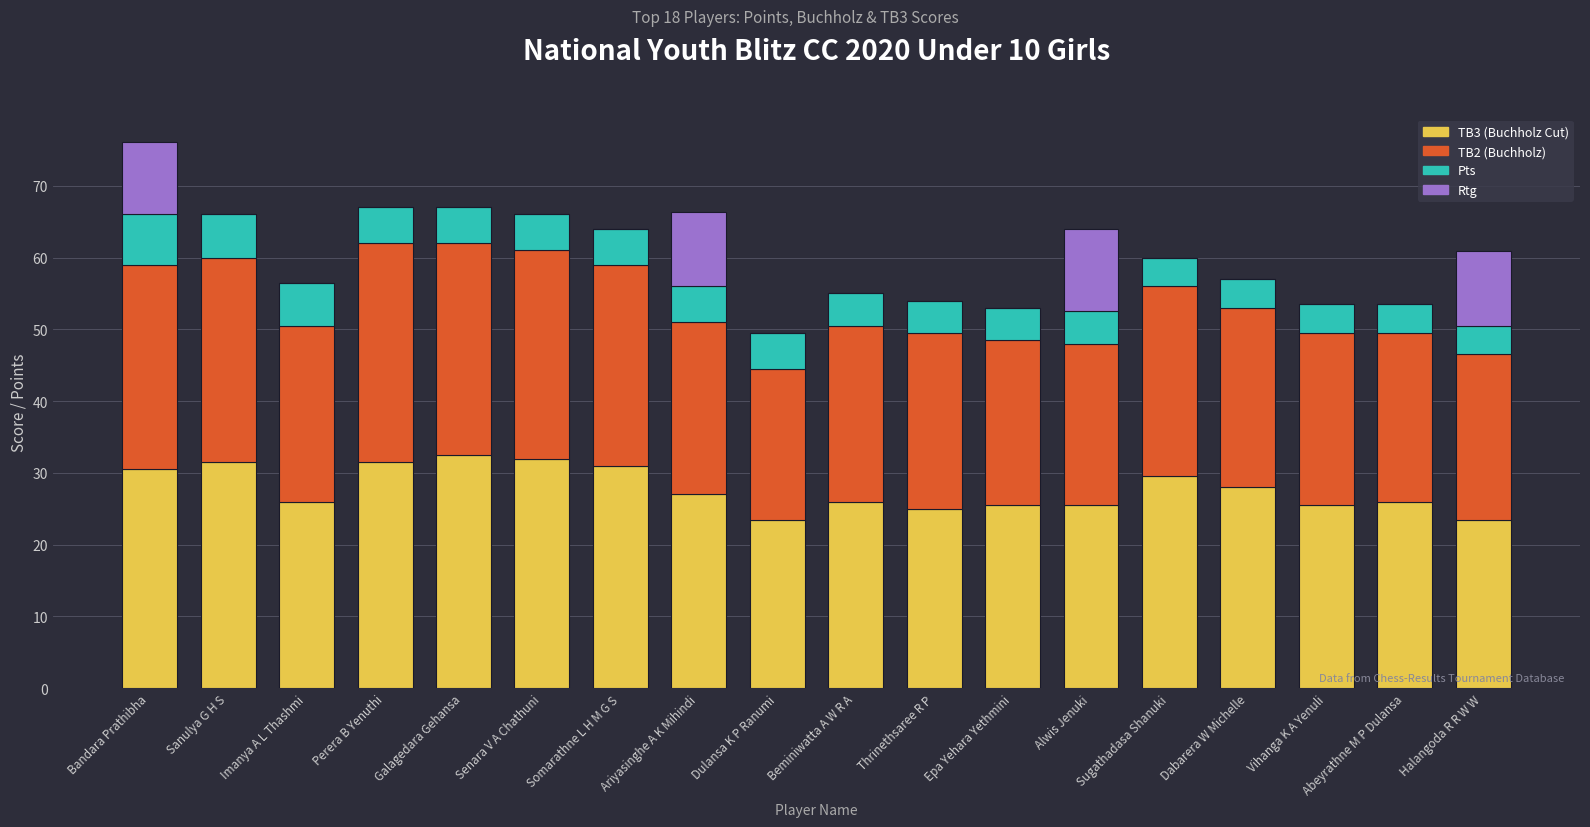

What is the maximum value for TB3 (Buchholz Cut)?

32.5